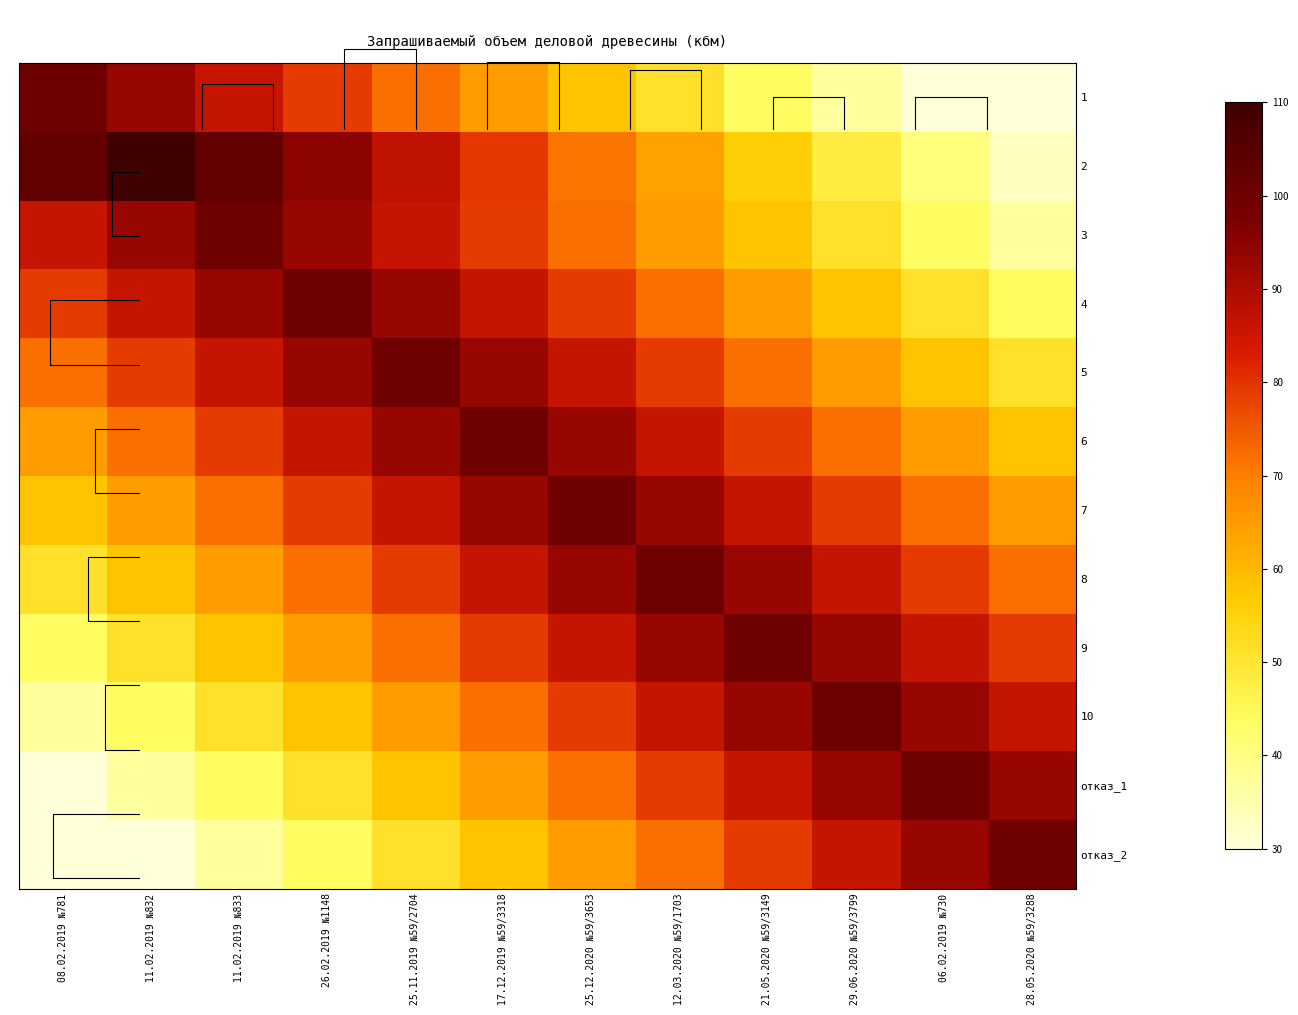

Rank the series at 21.05.2020 №59/3149 from lowest to highest value.

1, 2, 3, 4, 5, 6, отказ_2, 7, отказ_1, 8, 10, 9